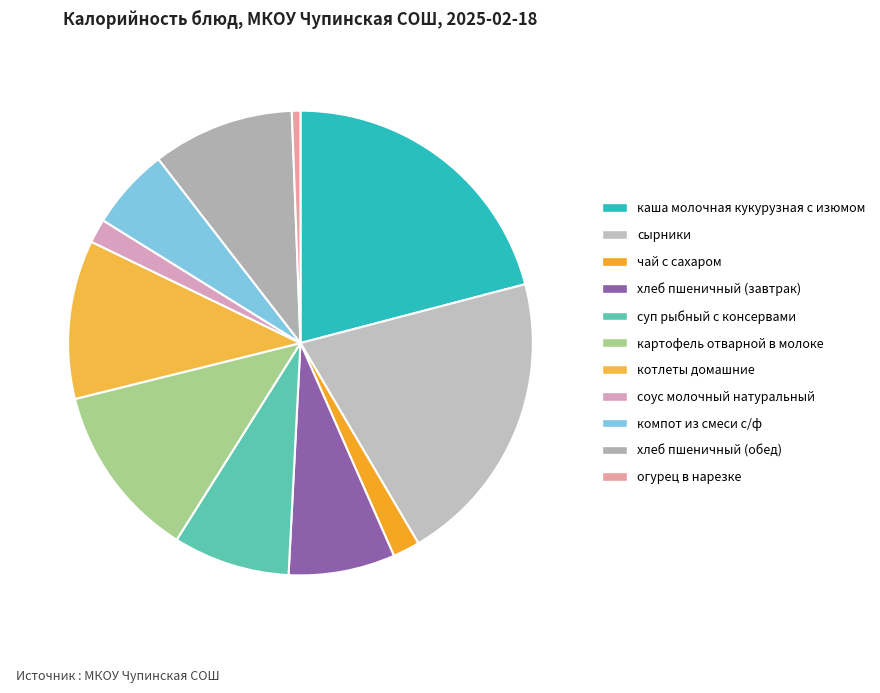

Does каша молочная кукурузная с изюмом represent more than half of the total?

No